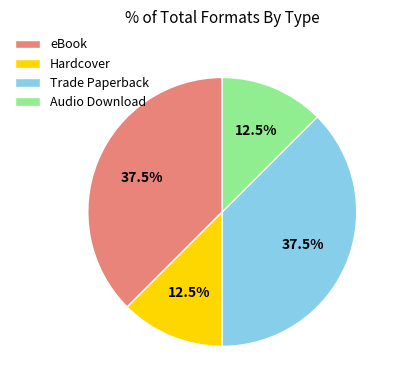

Between Audio Download and eBook, which is larger?

eBook